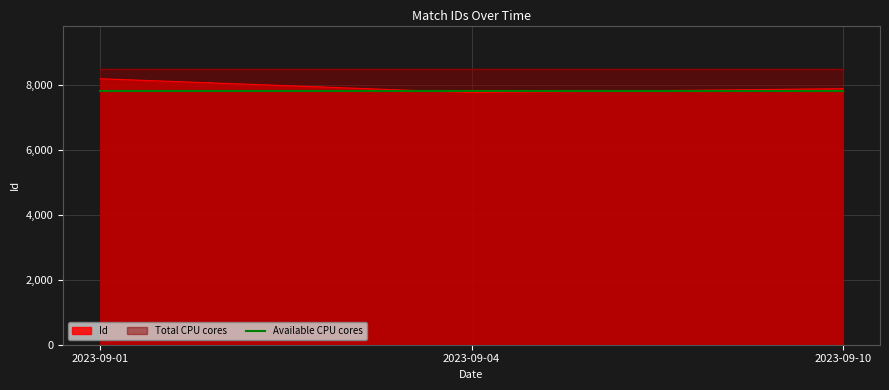

The value of Available CPU cores at 2023-09-04 is 7800. True or false?

True